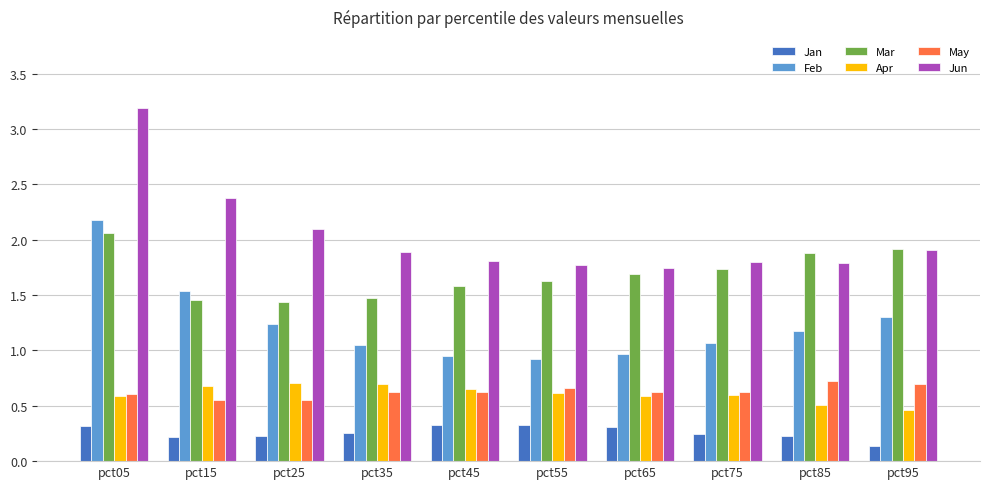

The Jan series shows 0.2 at pct15. True or false?

True